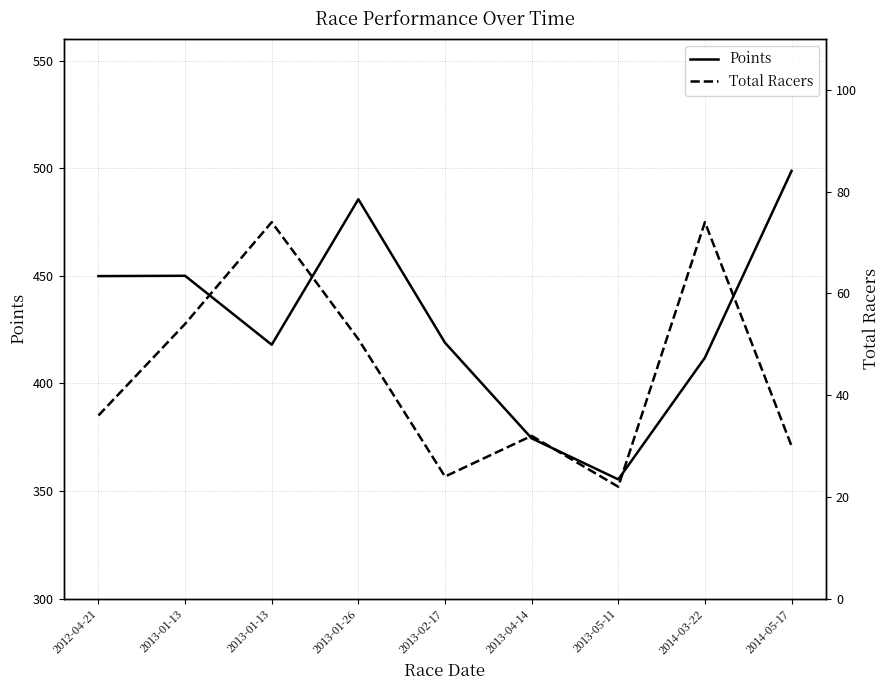

How many lines are shown in the chart?

2